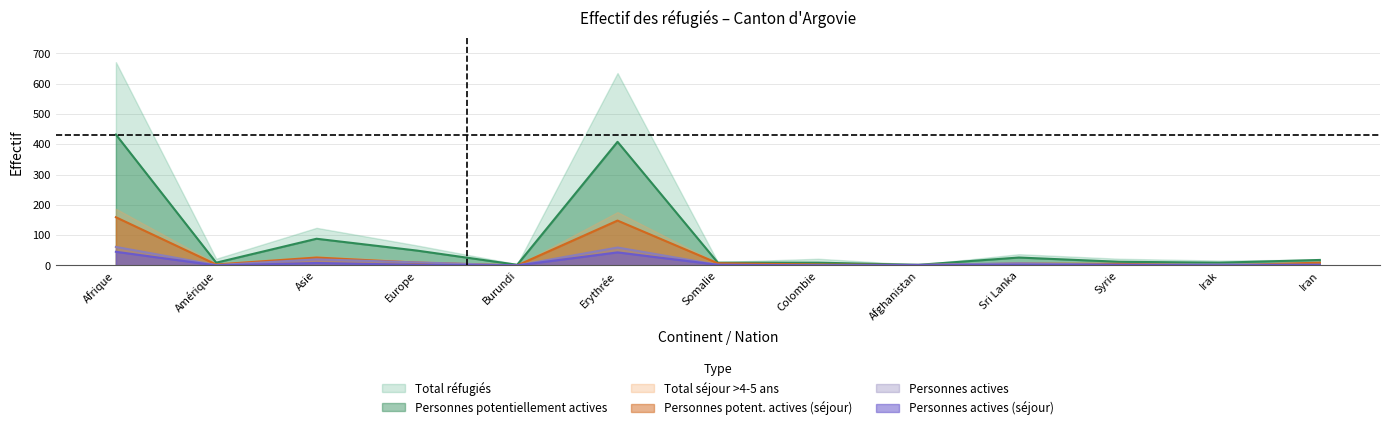

True or false: Total séjour > 4-5 ans and Personnes actives intersect in this chart.

False